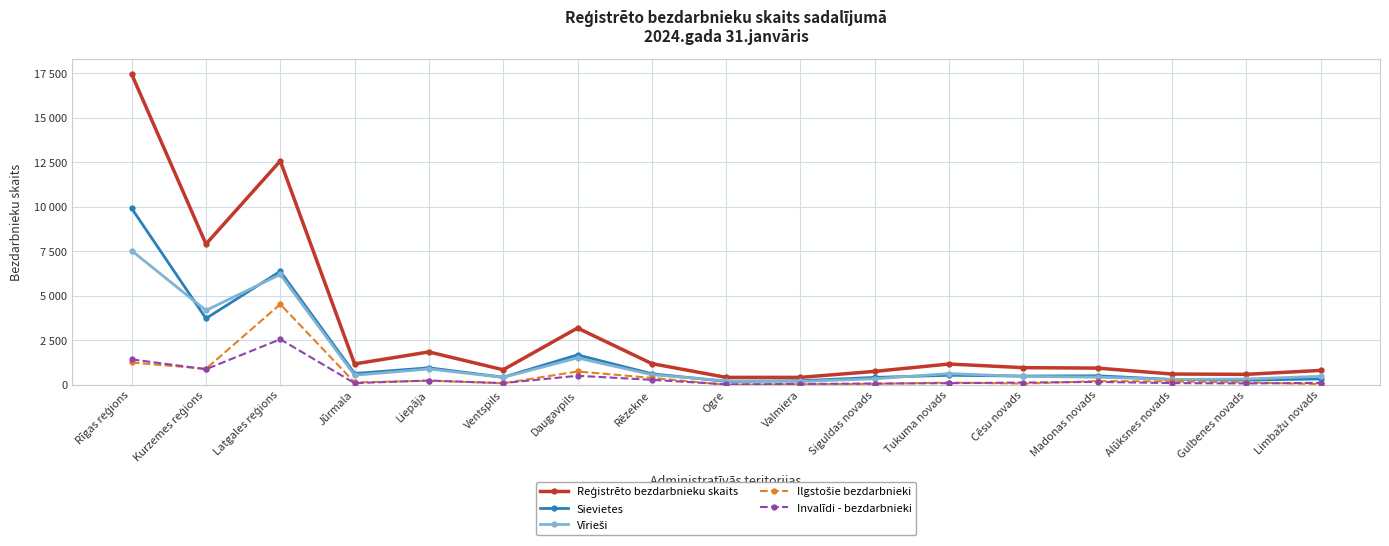

How many intersections are there between Vīrieši and Sievietes?

7